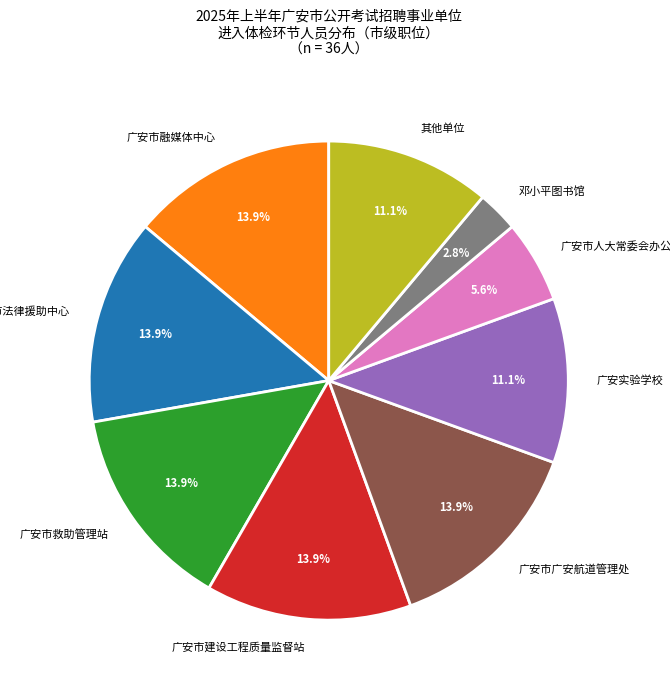

What percentage is NOT represented by 广安市人大常委会办公室信息中心?

94.4%